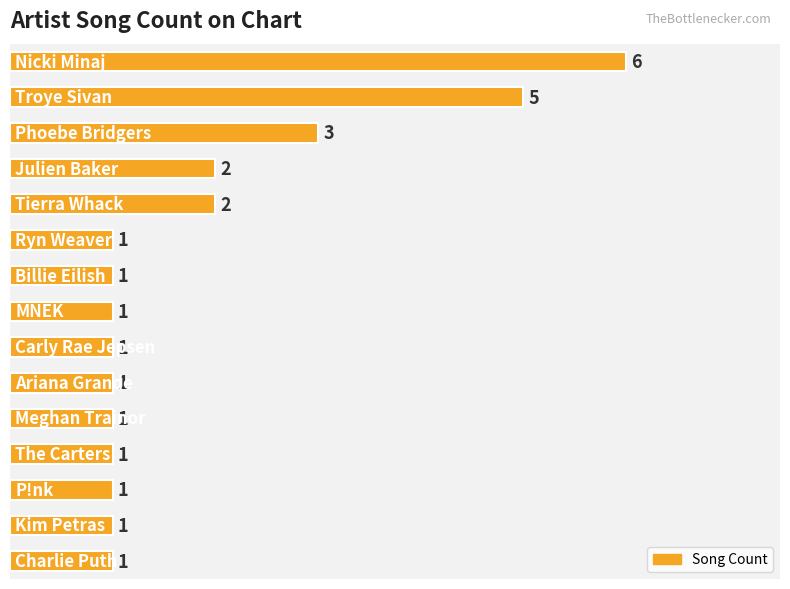

What is the value of the 7th bar from the top?

1